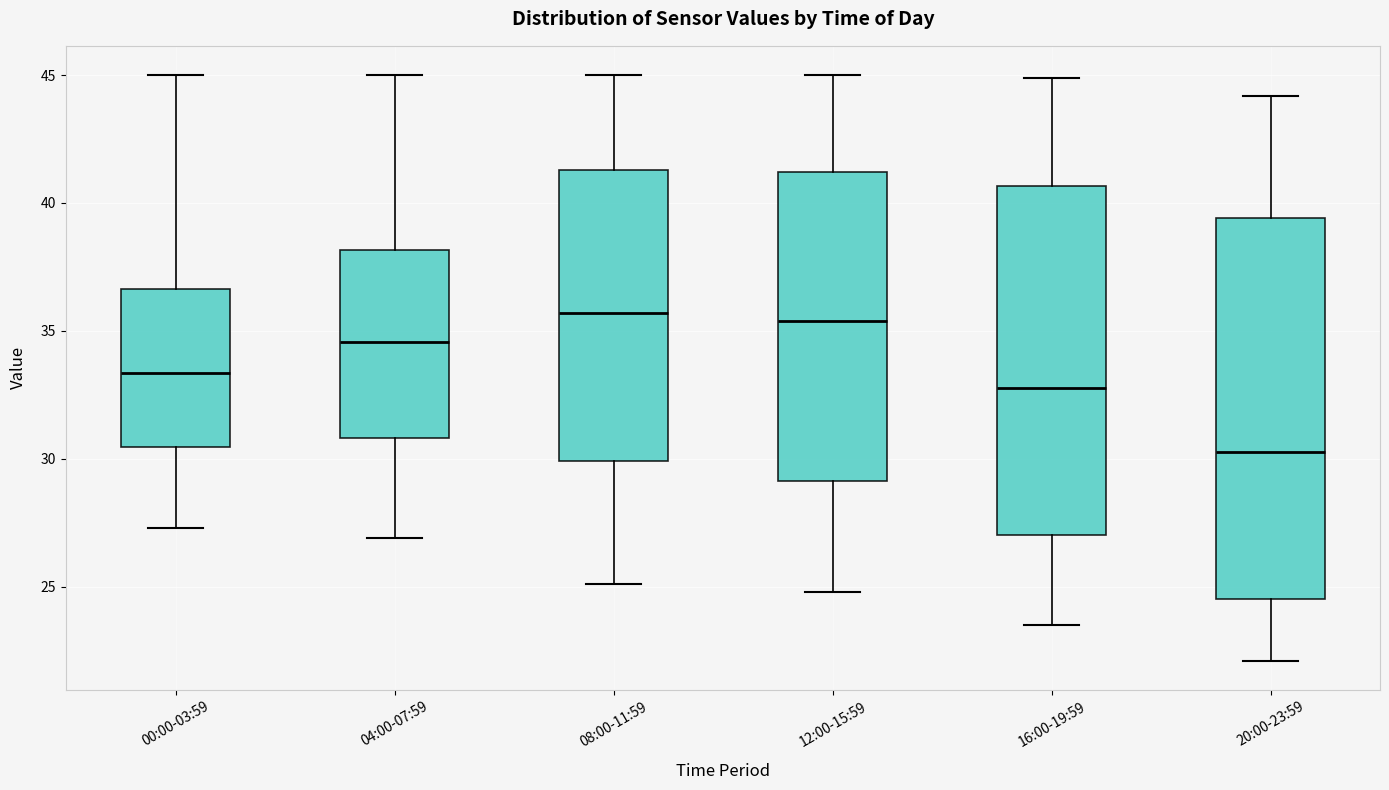

Reading left to right, read every box against the y-axis: the position of its median line, the range the box covers, and the ends of its whiskers. The values are not printed on the chart, so give them approximately, as read against the axis.

00:00-03:59: median 33.5, box 30.5 to 36.5, whiskers 27.5 to 45.0
04:00-07:59: median 34.5, box 31.0 to 38.0, whiskers 27.0 to 45.0
08:00-11:59: median 35.5, box 30.0 to 41.5, whiskers 25.0 to 45.0
12:00-15:59: median 35.5, box 29.0 to 41.0, whiskers 25.0 to 45.0
16:00-19:59: median 33.0, box 27.0 to 40.5, whiskers 23.5 to 45.0
20:00-23:59: median 30.5, box 24.5 to 39.5, whiskers 22.0 to 44.0